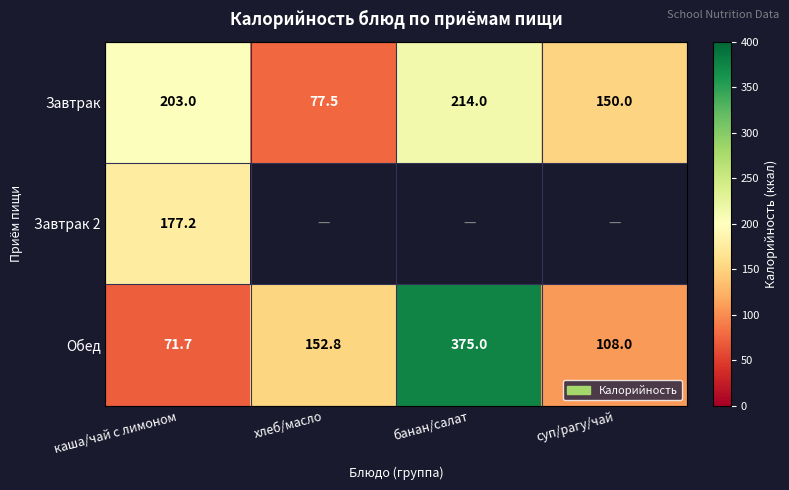

What is the difference between the maximum and second lowest values in the Обед series?

267.0